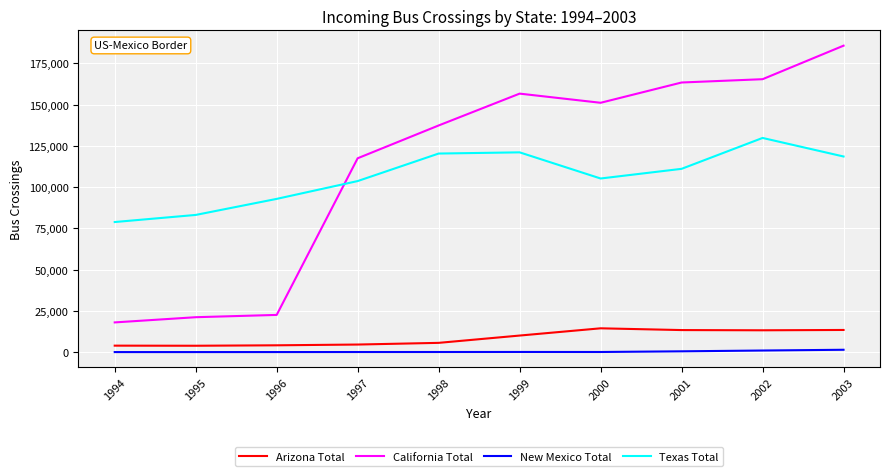

How many categories are shown in the chart?

10